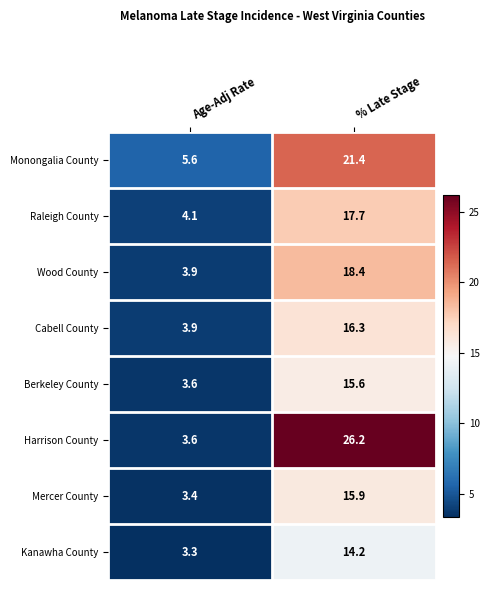

List the series in order of their peak value, highest first.

Harrison County, Monongalia County, Wood County, Raleigh County, Cabell County, Mercer County, Berkeley County, Kanawha County